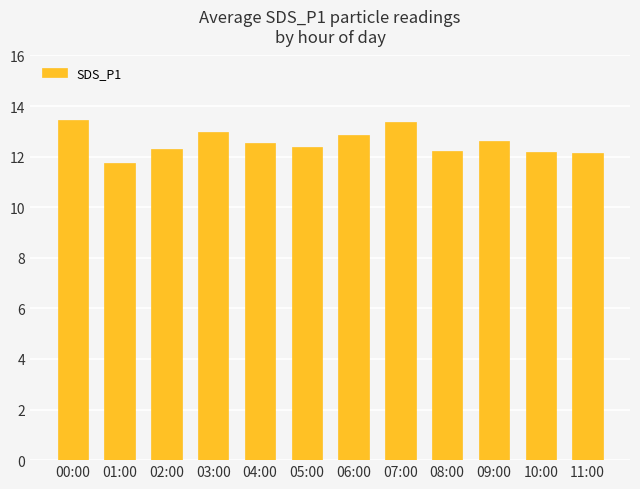

True or false: the data shows 12.4 at 05:00.

True